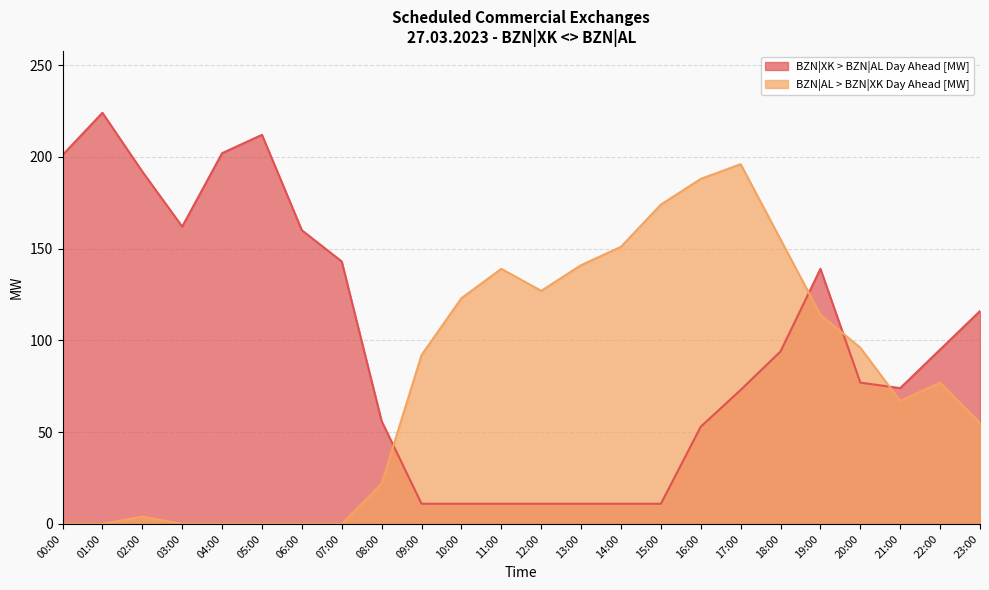

How many positive values does the BZN|AL > BZN|XK Day Ahead [MW] series have?

17